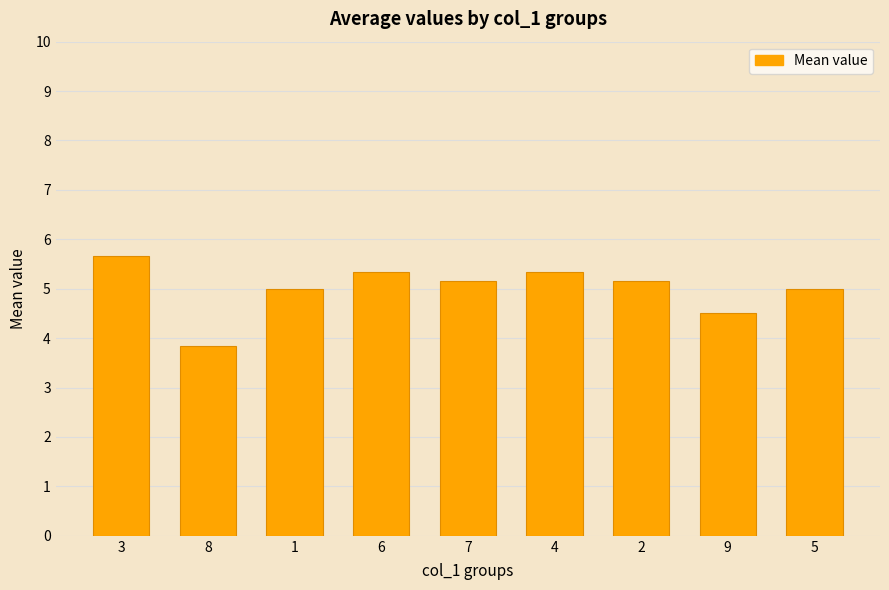

How many bars are there in total?

9